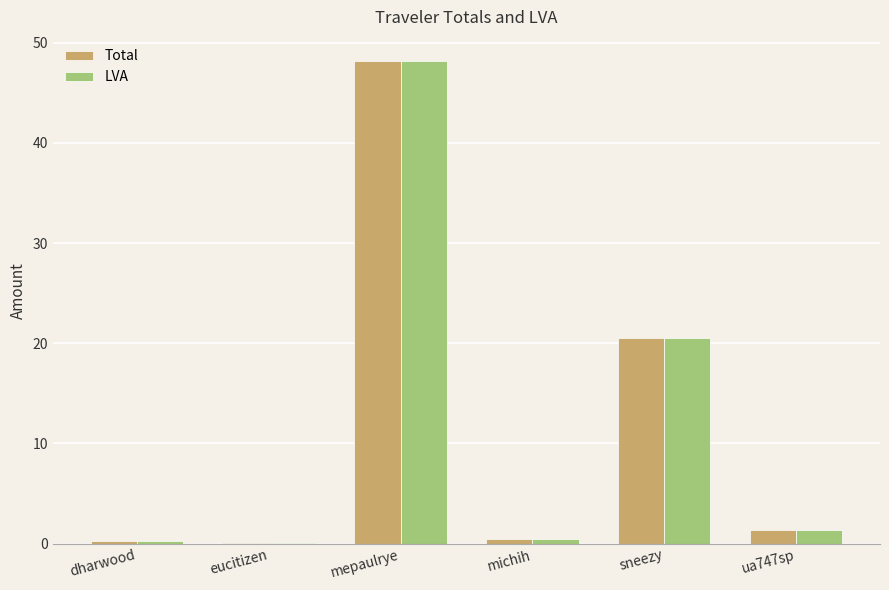

The value of LVA at mepaulrye is 48.2. True or false?

True